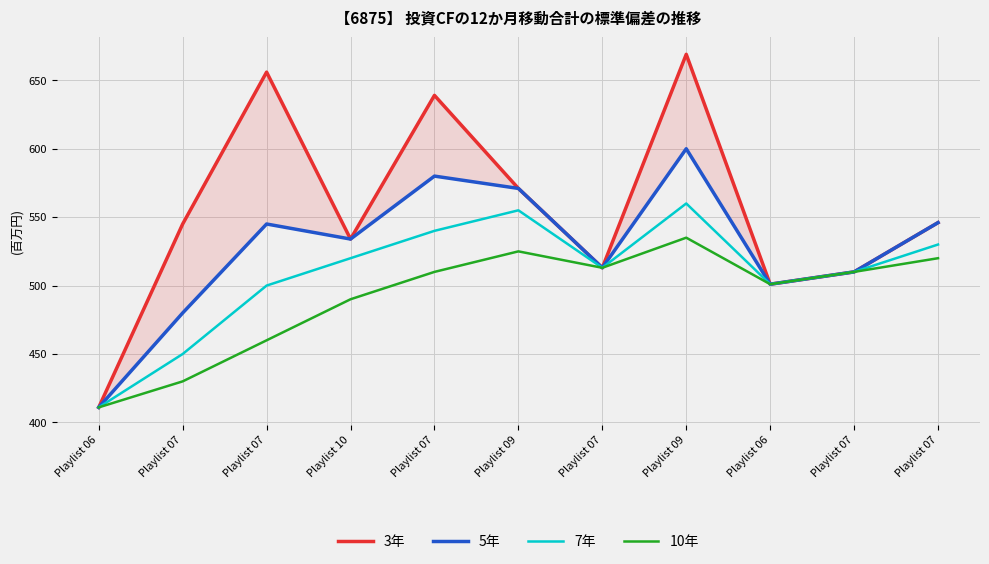

What value does the 5年 series have at Playlist 07?

545